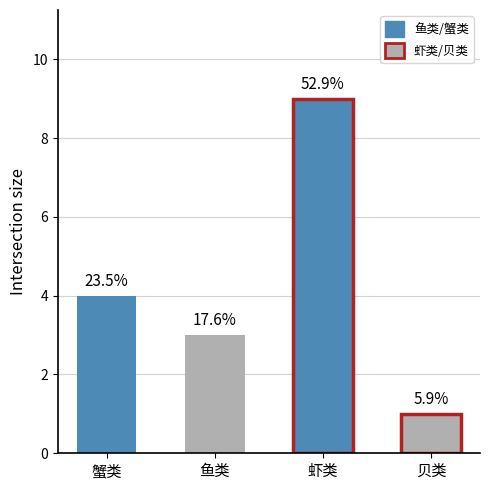

Rank the categories by value from lowest to highest.

贝类, 鱼类, 蟹类, 虾类